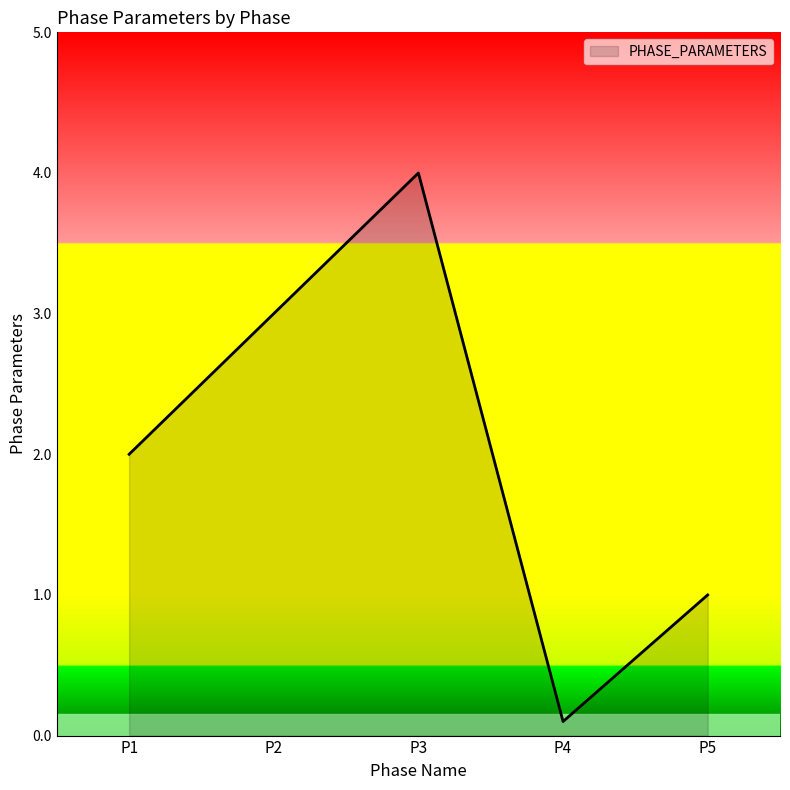

At which label is the value closest to 2?

P1